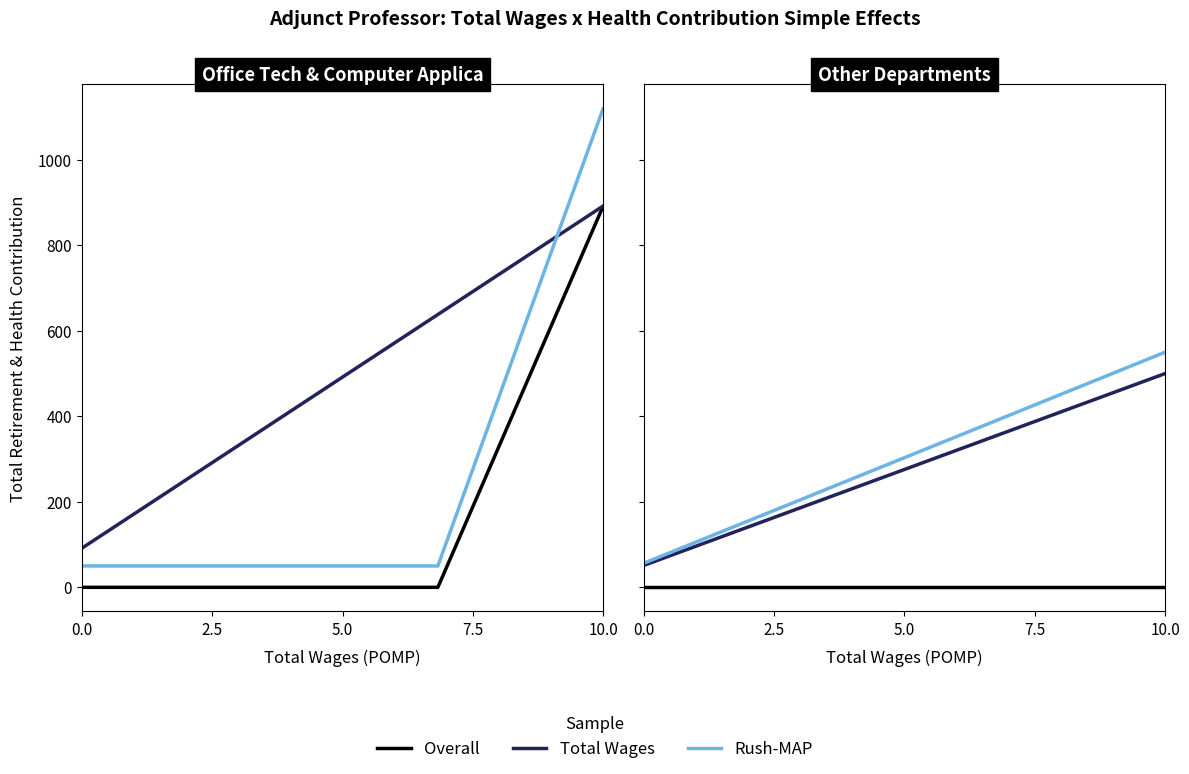

Between 7.5 and 2.5, which is larger?

7.5